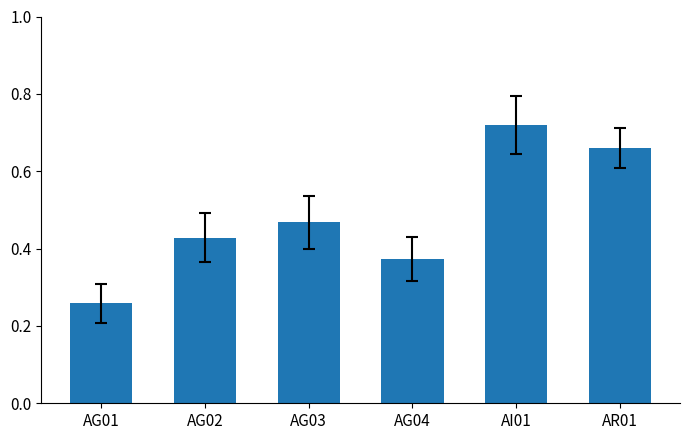

What is the difference between the values at AG01 and AG04?

11.6